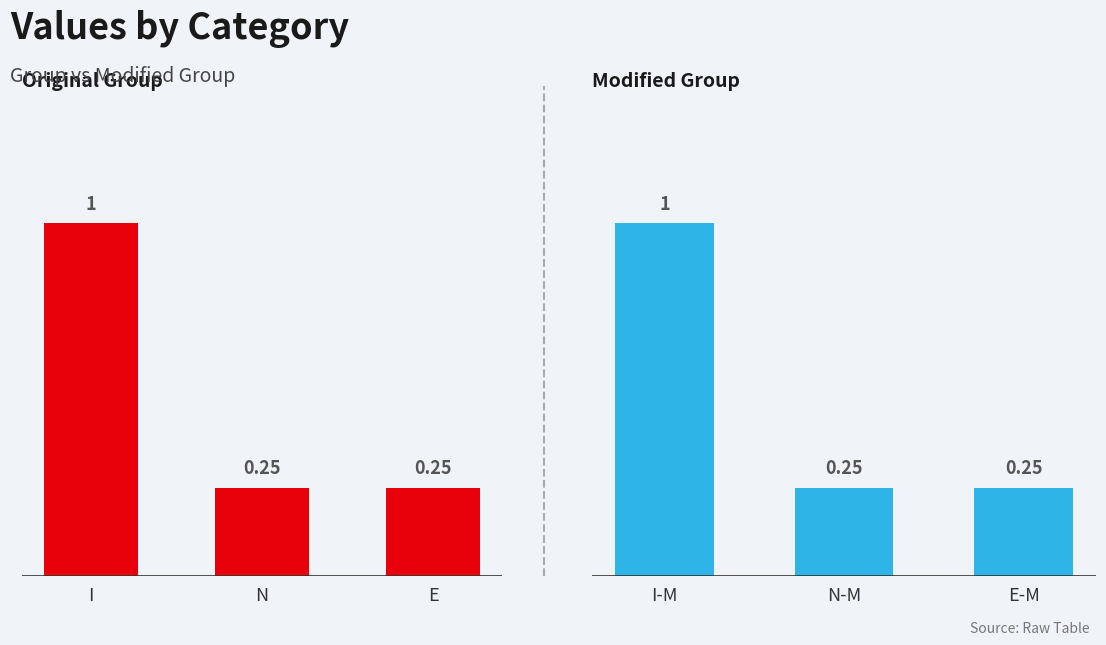

What is the label of the 2nd bar from the right?

N